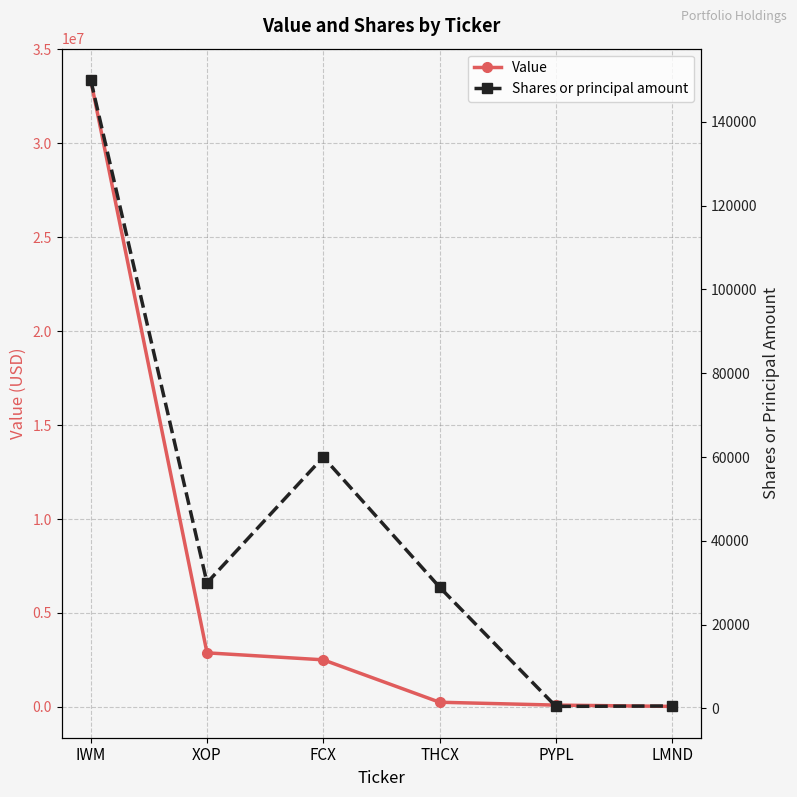

True or false: Value and Shares or principal amount cross at least once.

False